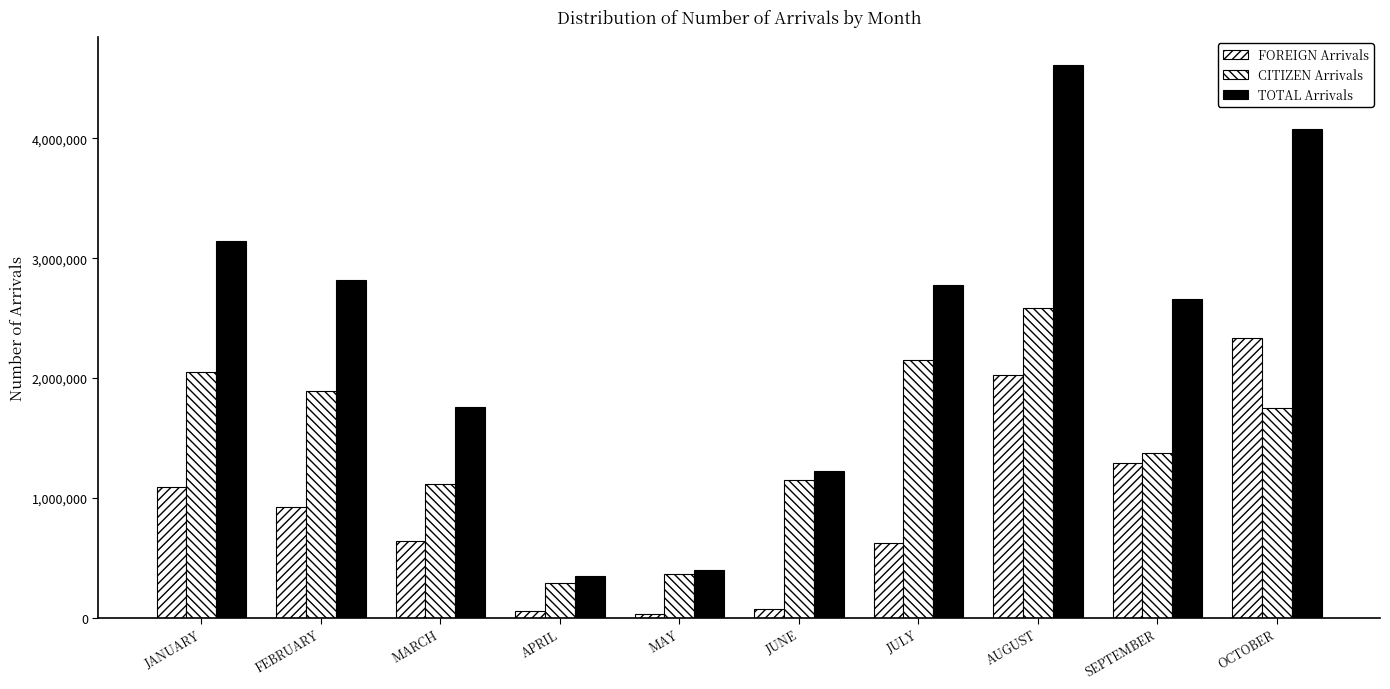

Rank the series by their average value, from lowest to highest.

FOREIGN Arrivals, CITIZEN Arrivals, TOTAL Arrivals